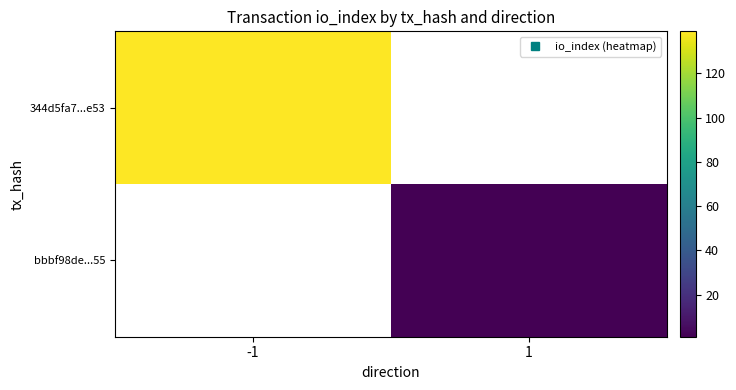

What is the minimum value shown in the chart?

1.0